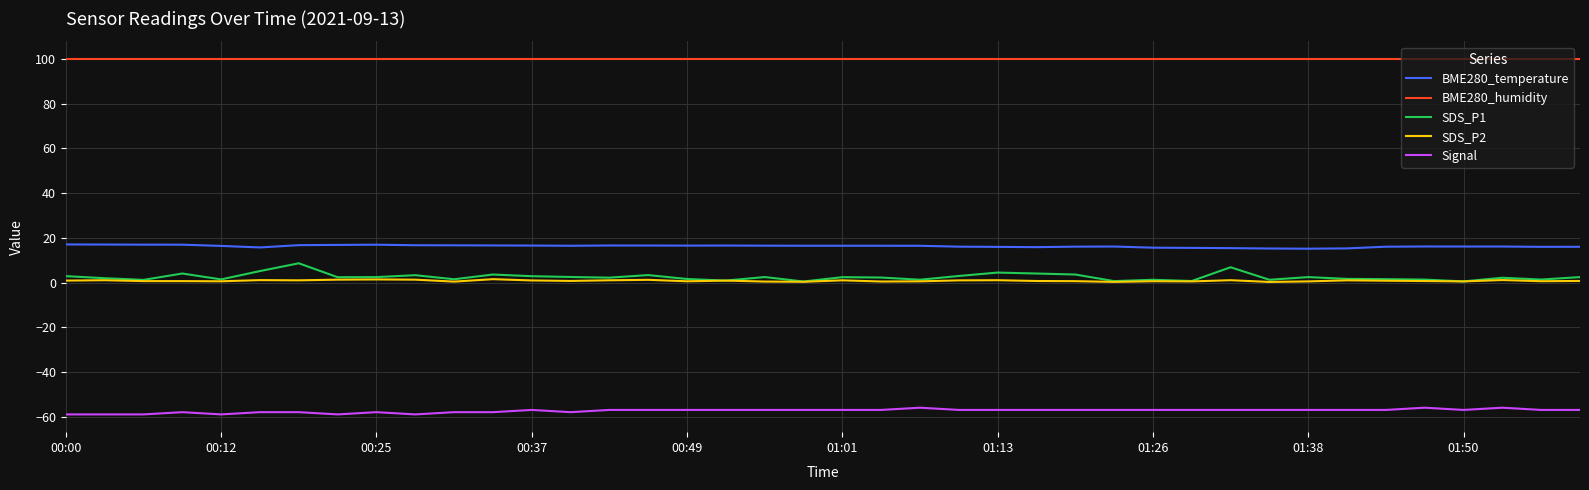

True or false: BME280_humidity and Signal cross at least once.

False